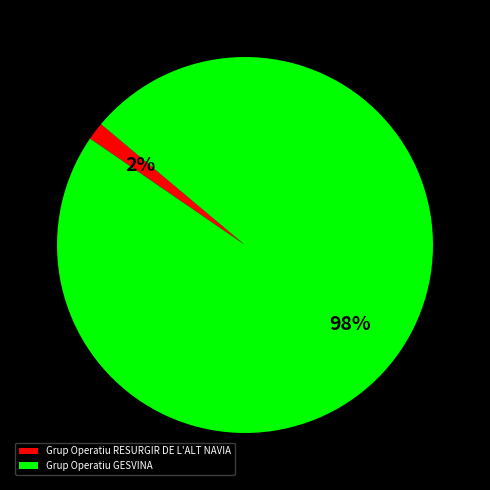

Combined, do Grup Operatiu RESURGIR DE L'ALT NAVIA and Grup Operatiu GESVINA account for over 50%?

Yes